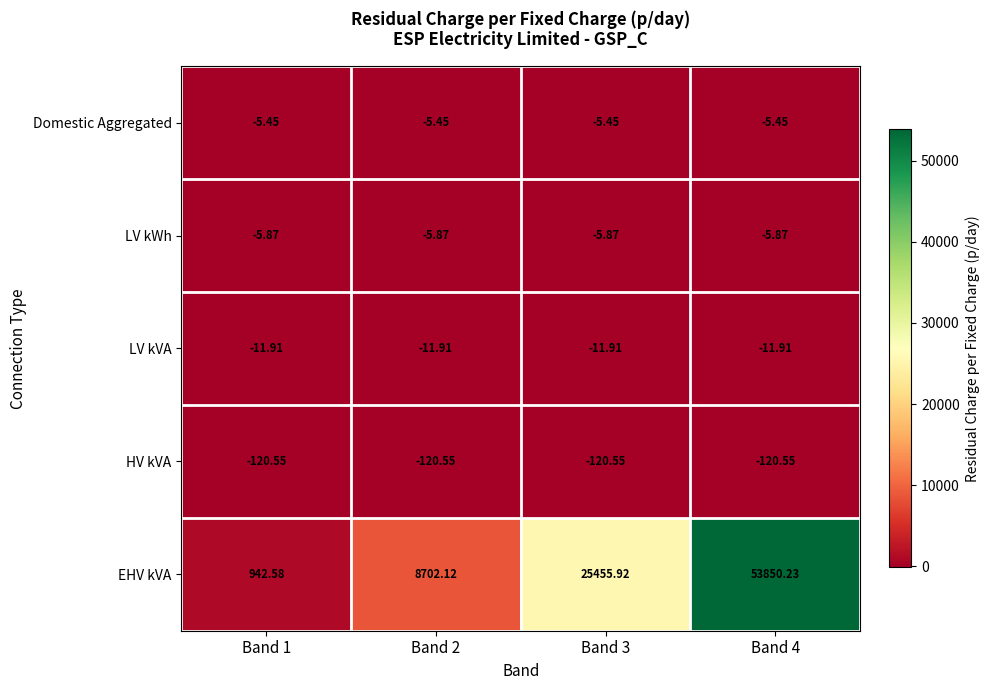

Is the value of HV kVA at Band 2 greater than the value of Domestic Aggregated at Band 2?

No